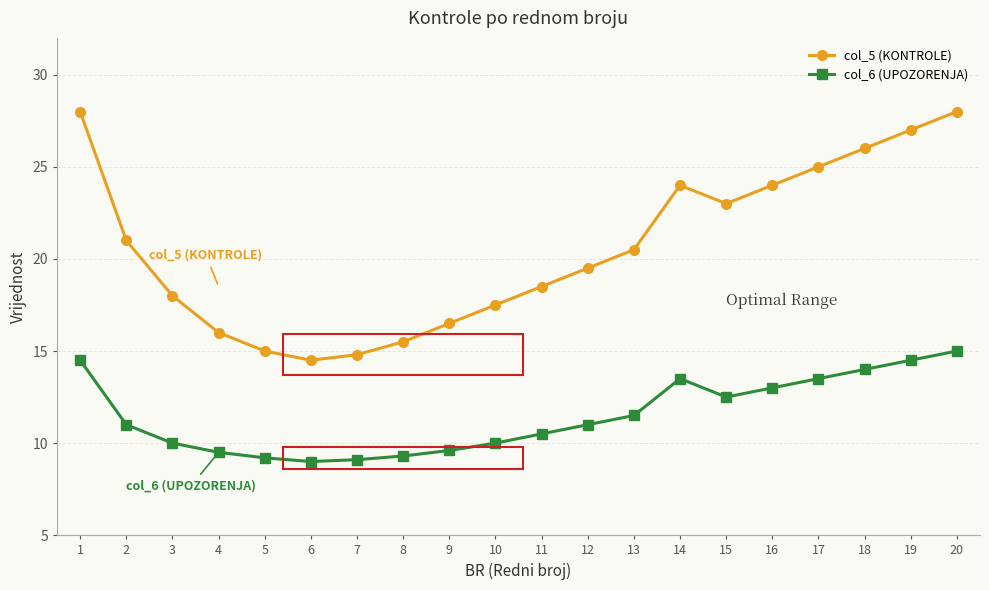

Which series has the largest total across all categories?

col_5 (KONTROLE)